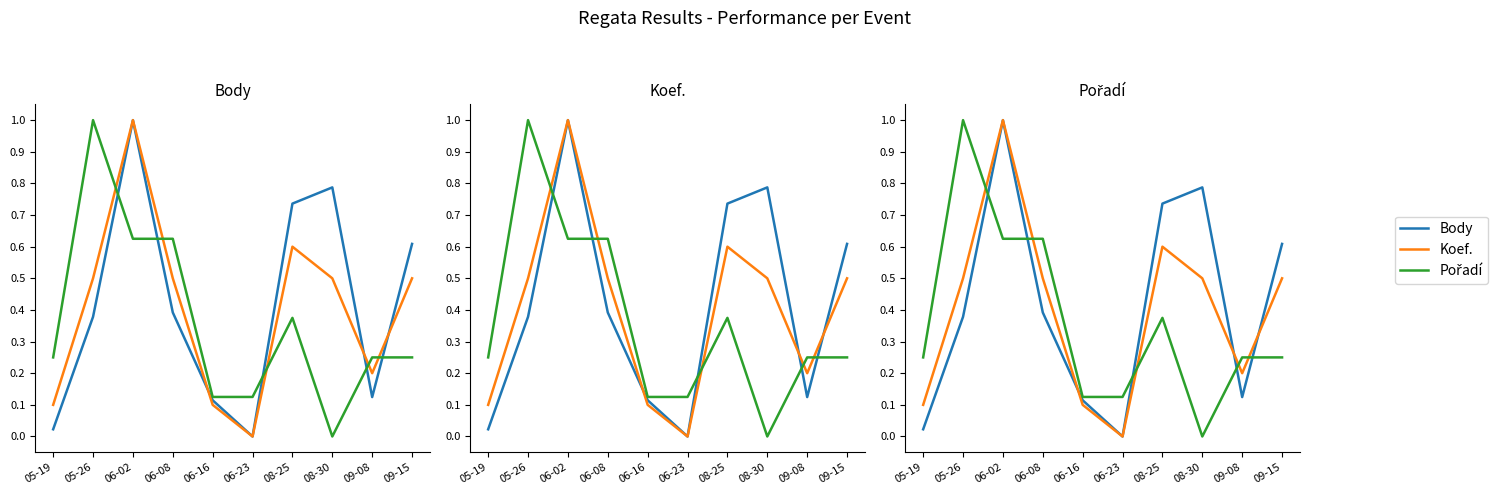

Read the Body value at 05-26.

0.4